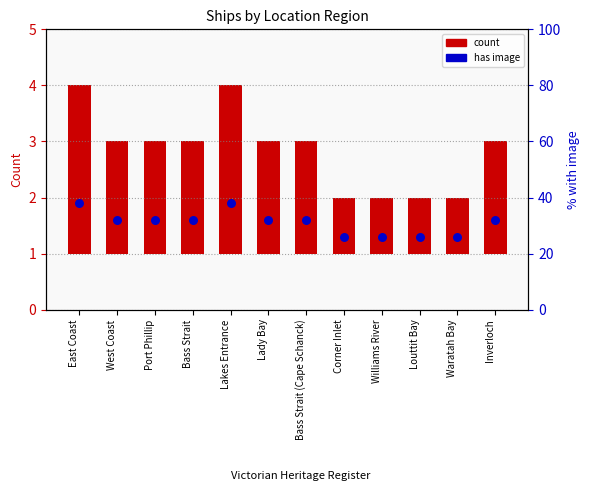

Which has a higher value, Lady Bay or Port Phillip?

Lady Bay